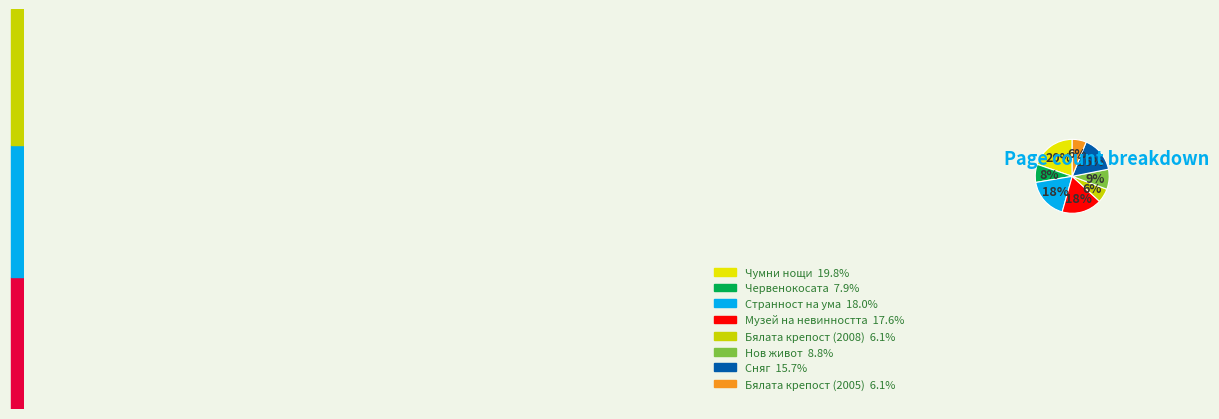

Is it true that Сняг is 30% of the pie?

False